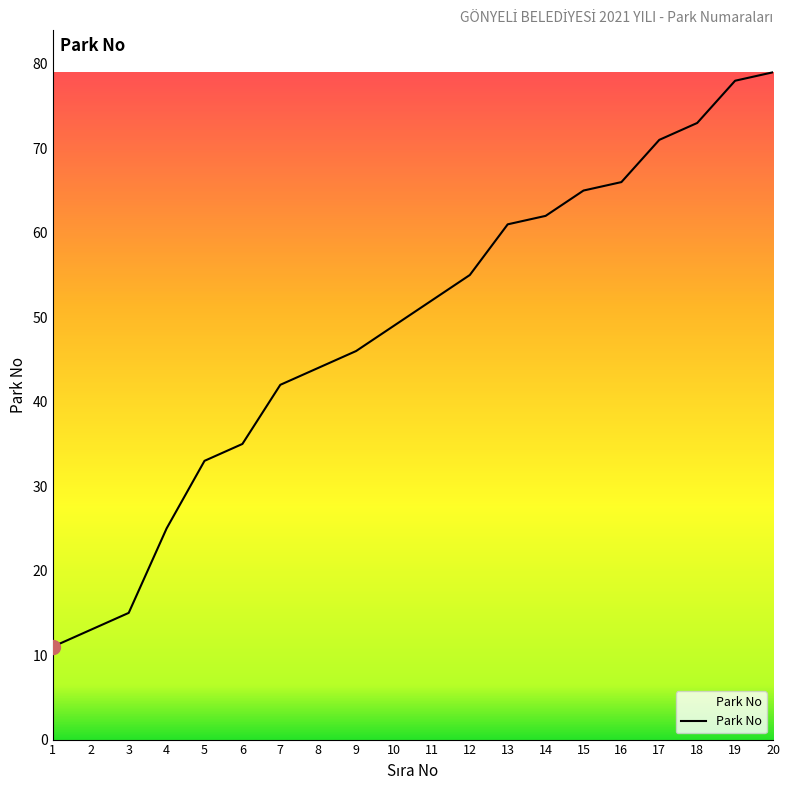

Count the number of categories in the chart.

20